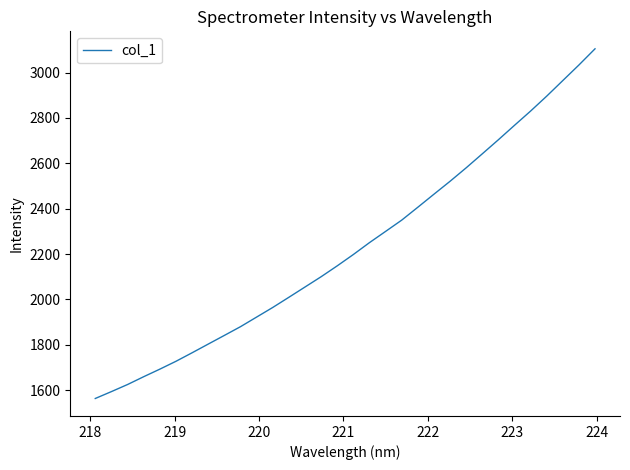

What is the maximum value shown in the chart?

3104.4